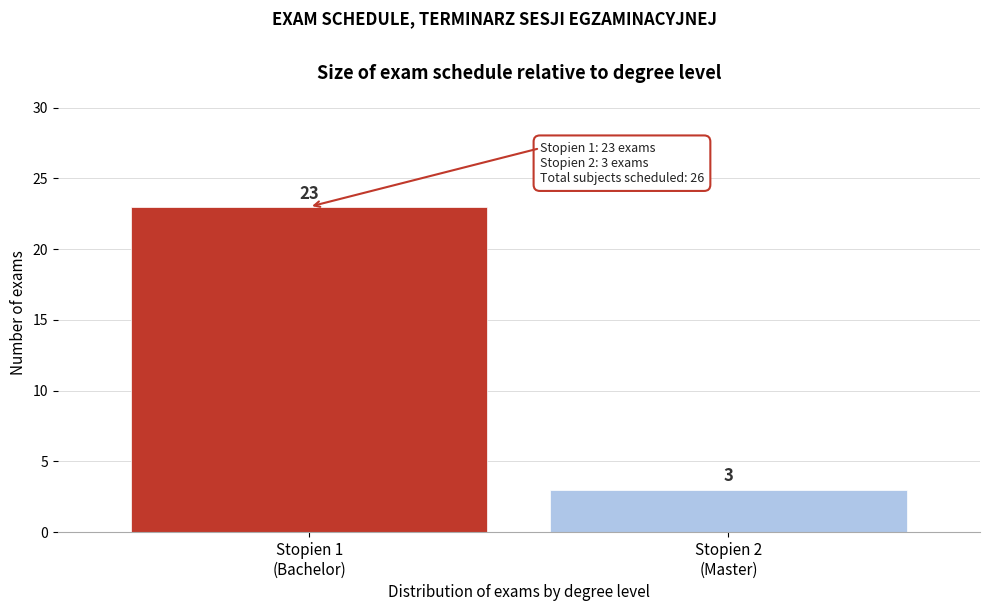

Reading left to right, what are all the values shown in this chart?

23	3